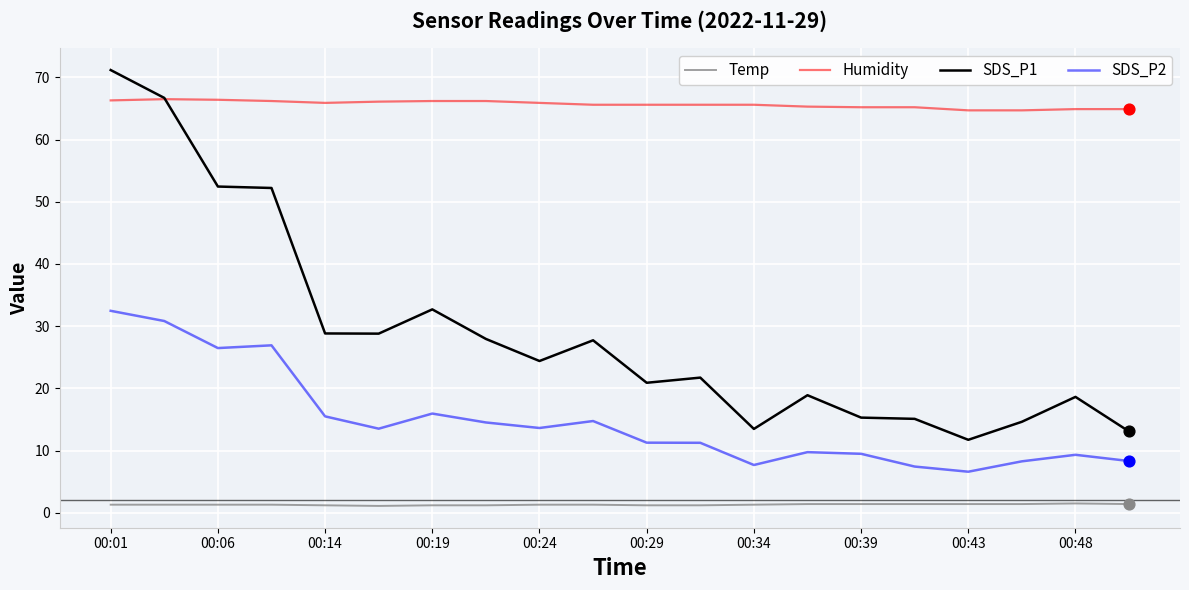

Which series has the largest total across all categories?

Humidity